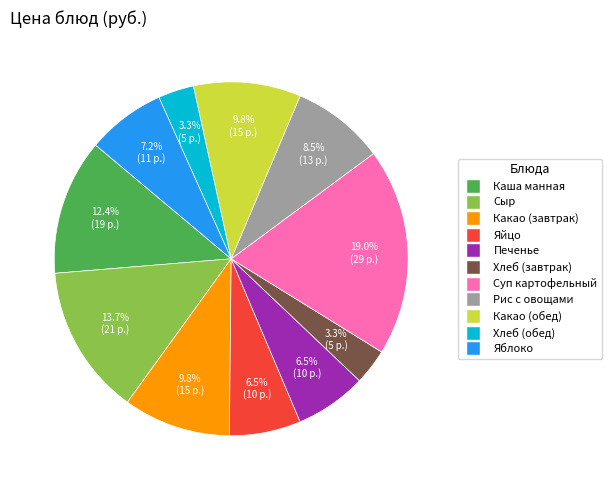

Is there any slice that represents more than half of the pie?

No